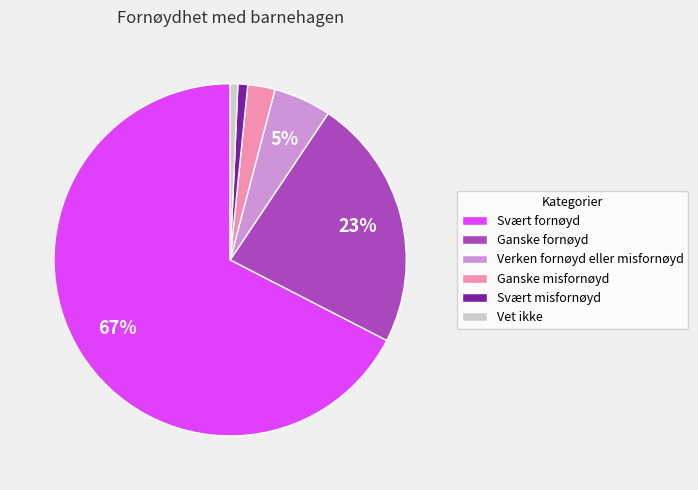

Which category has the biggest portion of the pie?

Svært fornøyd